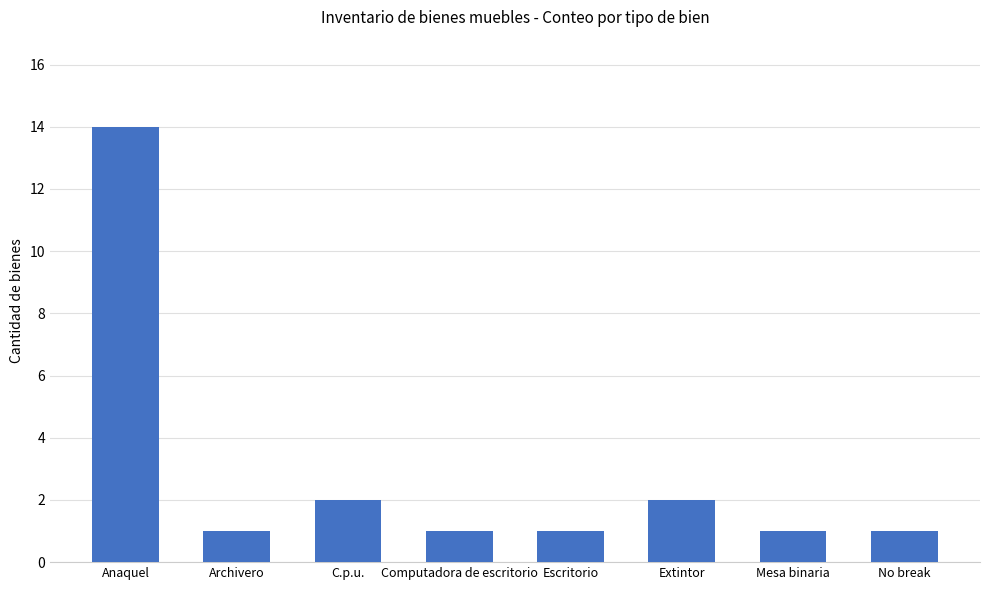

Between Extintor and Escritorio, which is larger?

Extintor